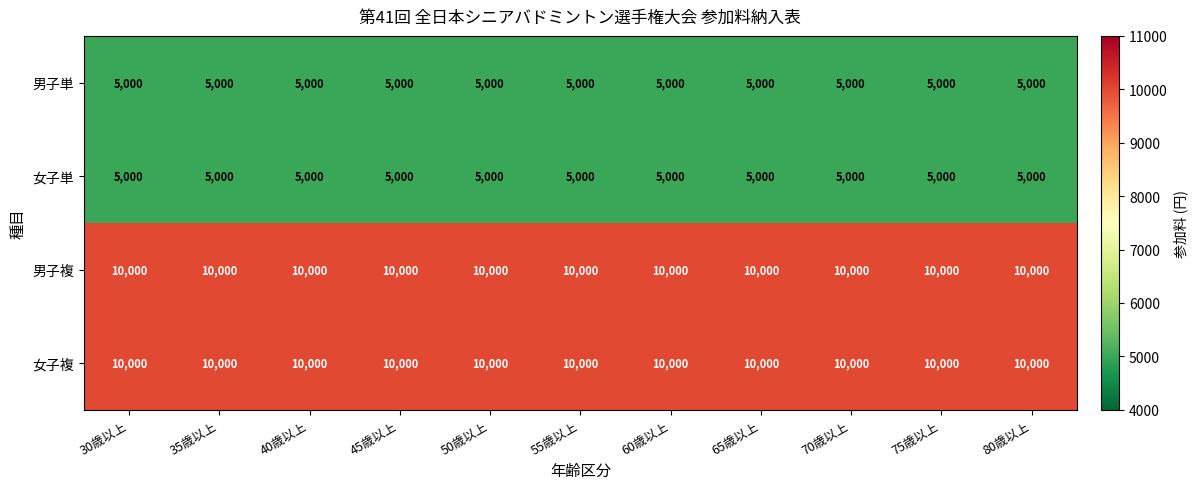

The value of 男子複 at 80歳以上 is 10000. True or false?

True